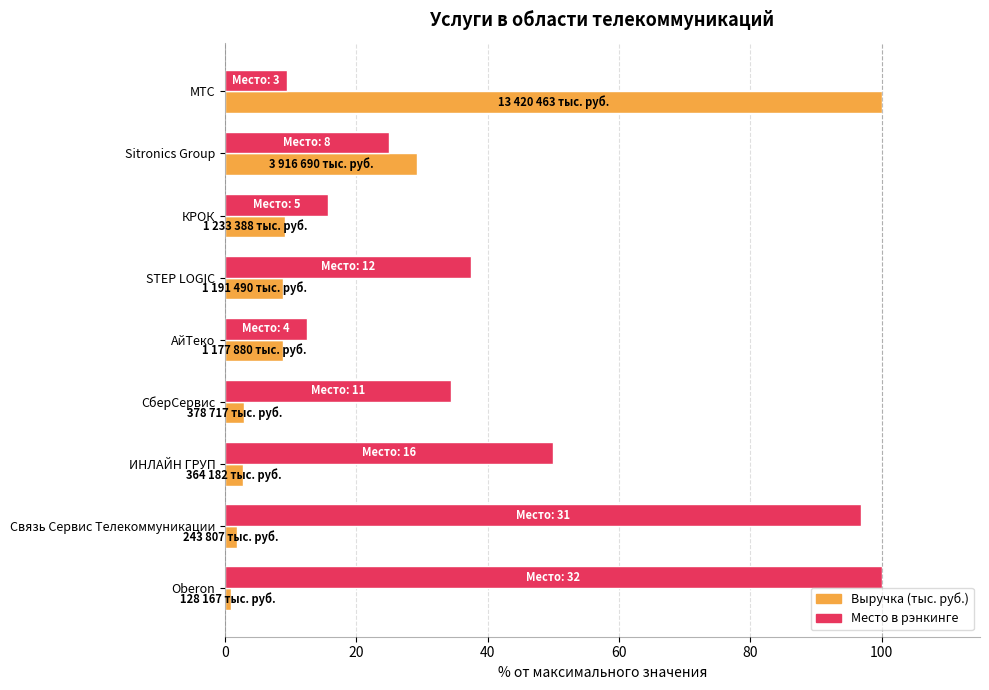

What is the maximum value shown in the chart?

100.0